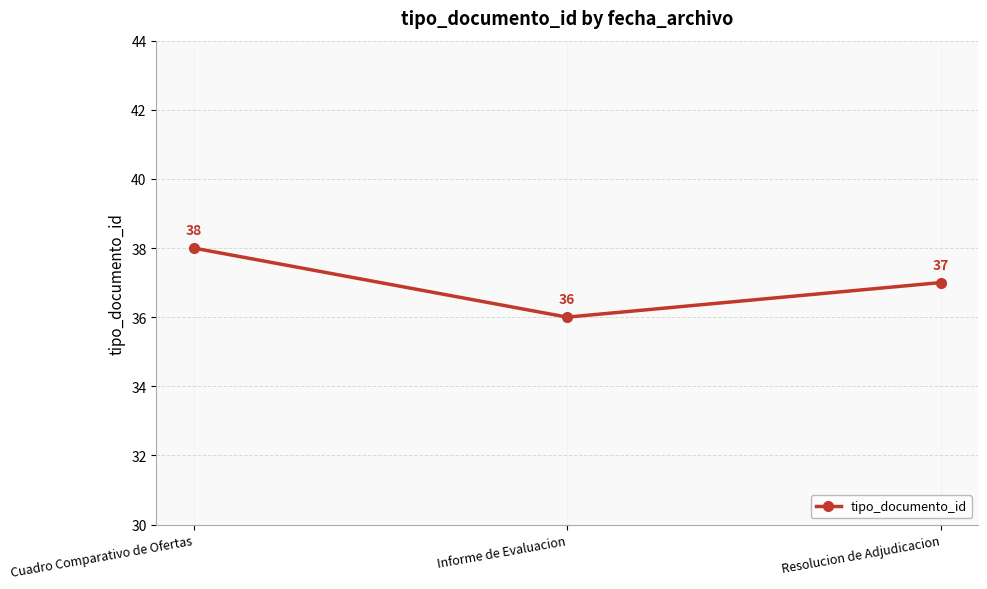

Which category has the lowest value across all series?

Informe de Evaluacion